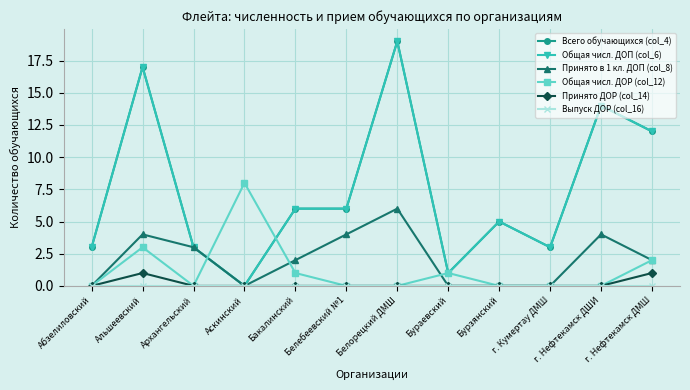

How many values in the Общая числ. ДОР (col_12) series exceed 0?

5